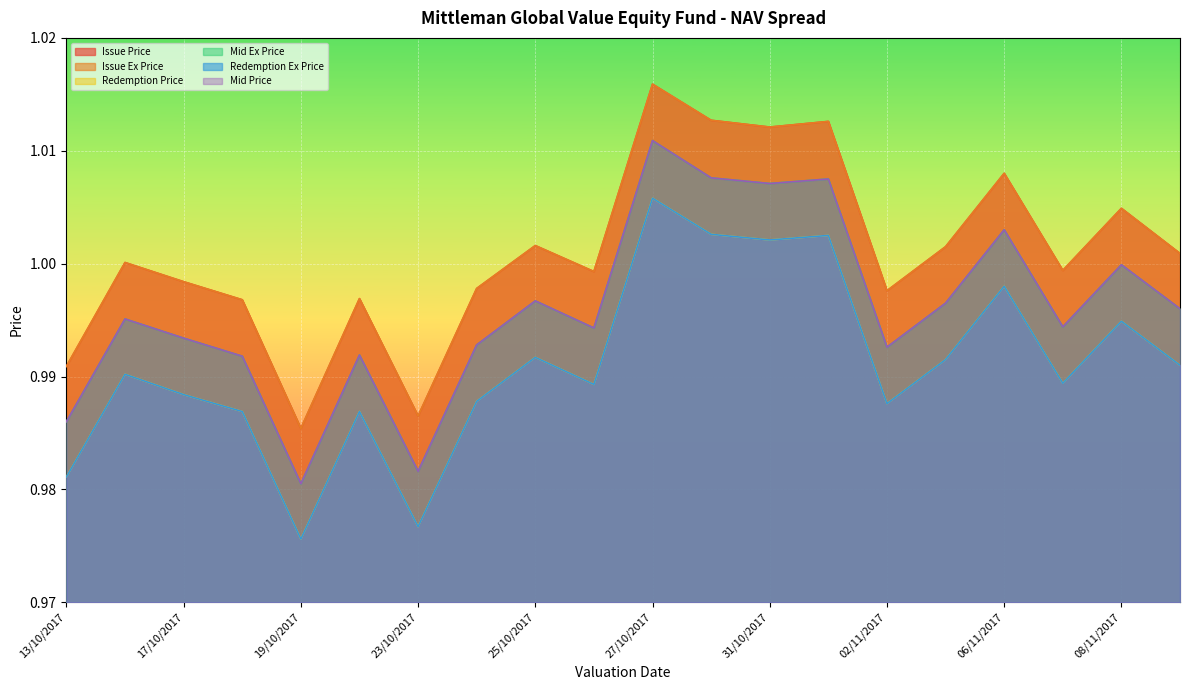

What is the value of the Redemption Ex Price point at the 4th from the left?

1.0